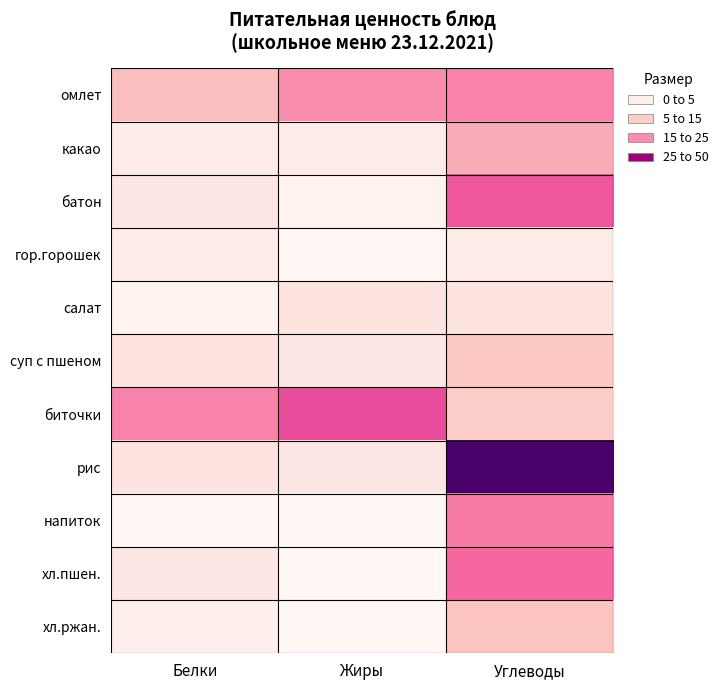

Between Белки and Углеводы, which is larger?

Углеводы